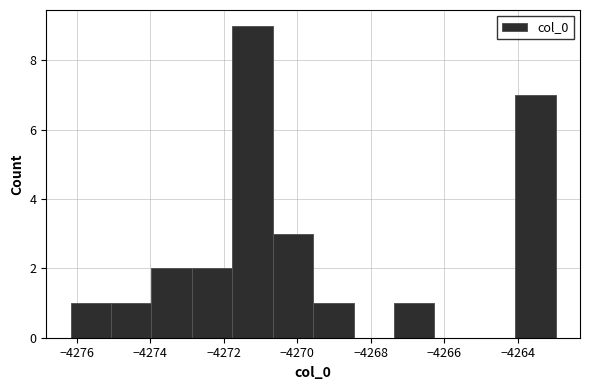

Reading left to right, list every bar in this chart as the range it spans on the x-axis followed by its height. Neither the bar edges nor the heights are printed on the chart, so give them approximately, as read against the axes.

-4276.2 to -4275.0: 1
-4275.0 to -4274.0: 1
-4274.0 to -4272.8: 2
-4272.8 to -4271.8: 2
-4271.8 to -4270.6: 9
-4270.6 to -4269.6: 3
-4269.6 to -4268.4: 1
-4268.4 to -4267.4: 0
-4267.4 to -4266.2: 1
-4266.2 to -4265.2: 0
-4265.2 to -4264.0: 0
-4264.0 to -4263.0: 7